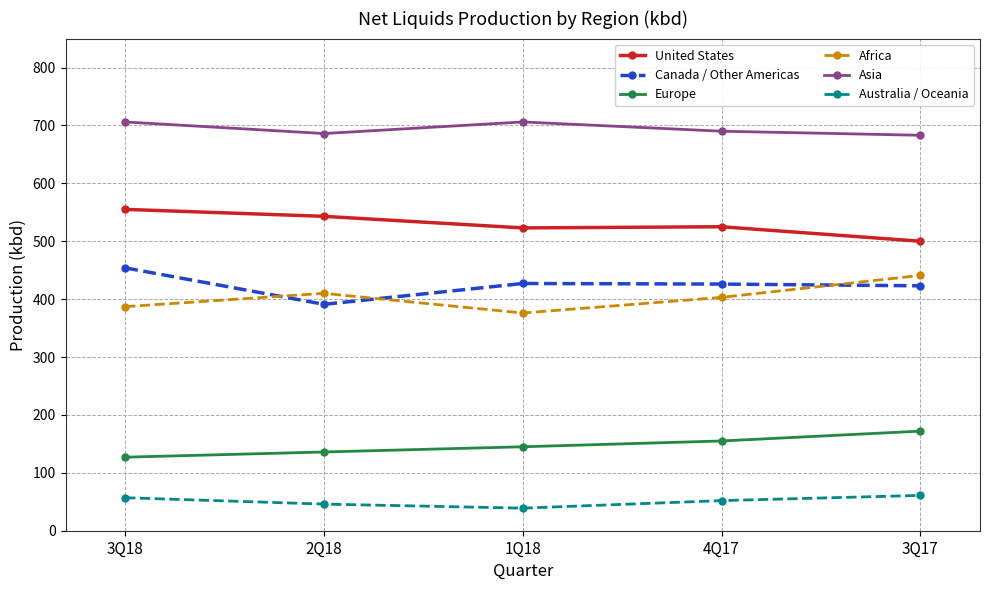

How many lines are shown in the chart?

6